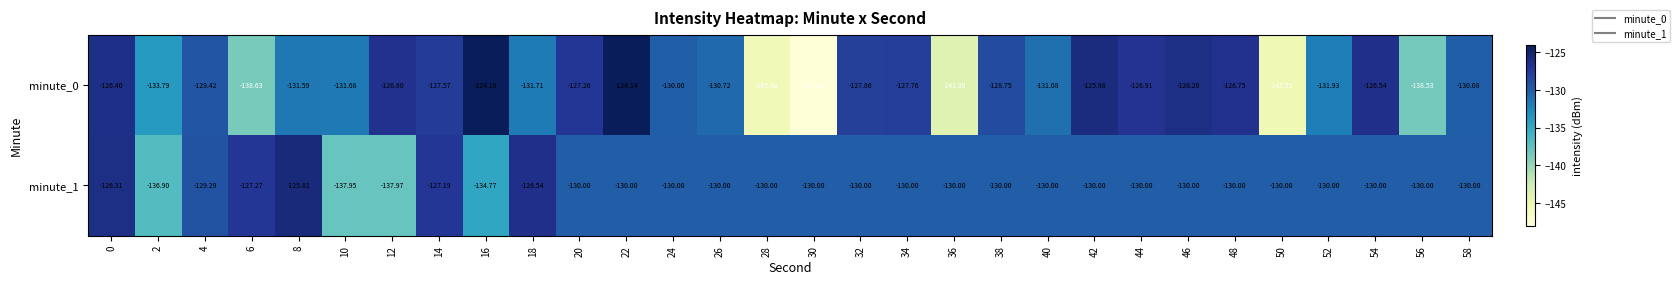

Is the value of minute_0 at 4 greater than the value of minute_1 at 30?

Yes